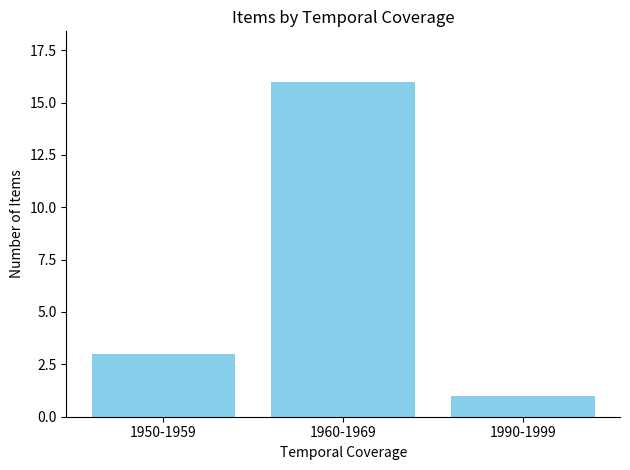

Reading left to right, what are all the values shown in this chart?

3	16	1